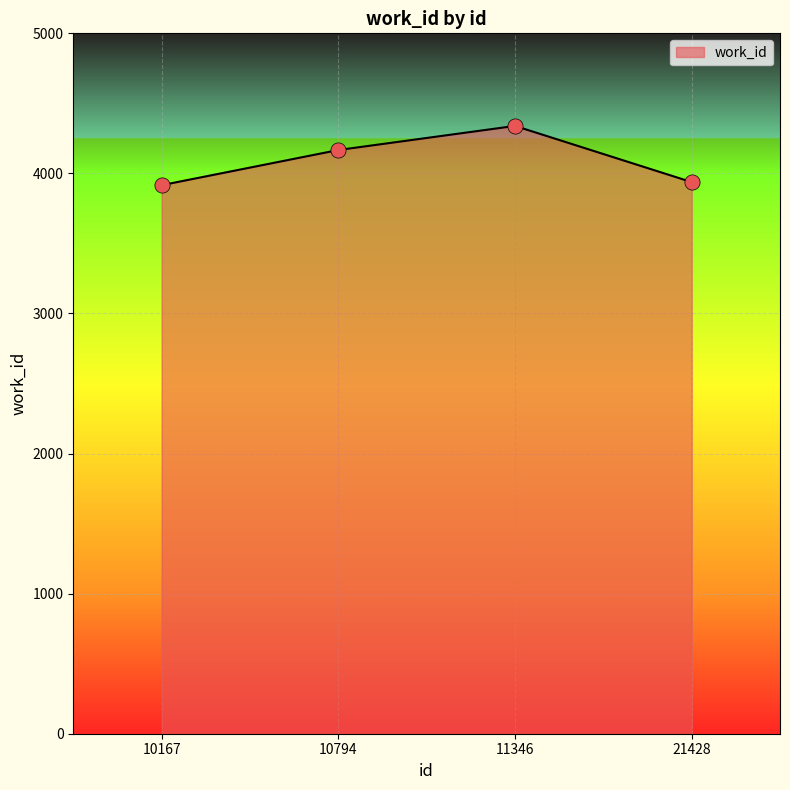

What is the ratio of the value at 11346 to the value at 10794?

1.0